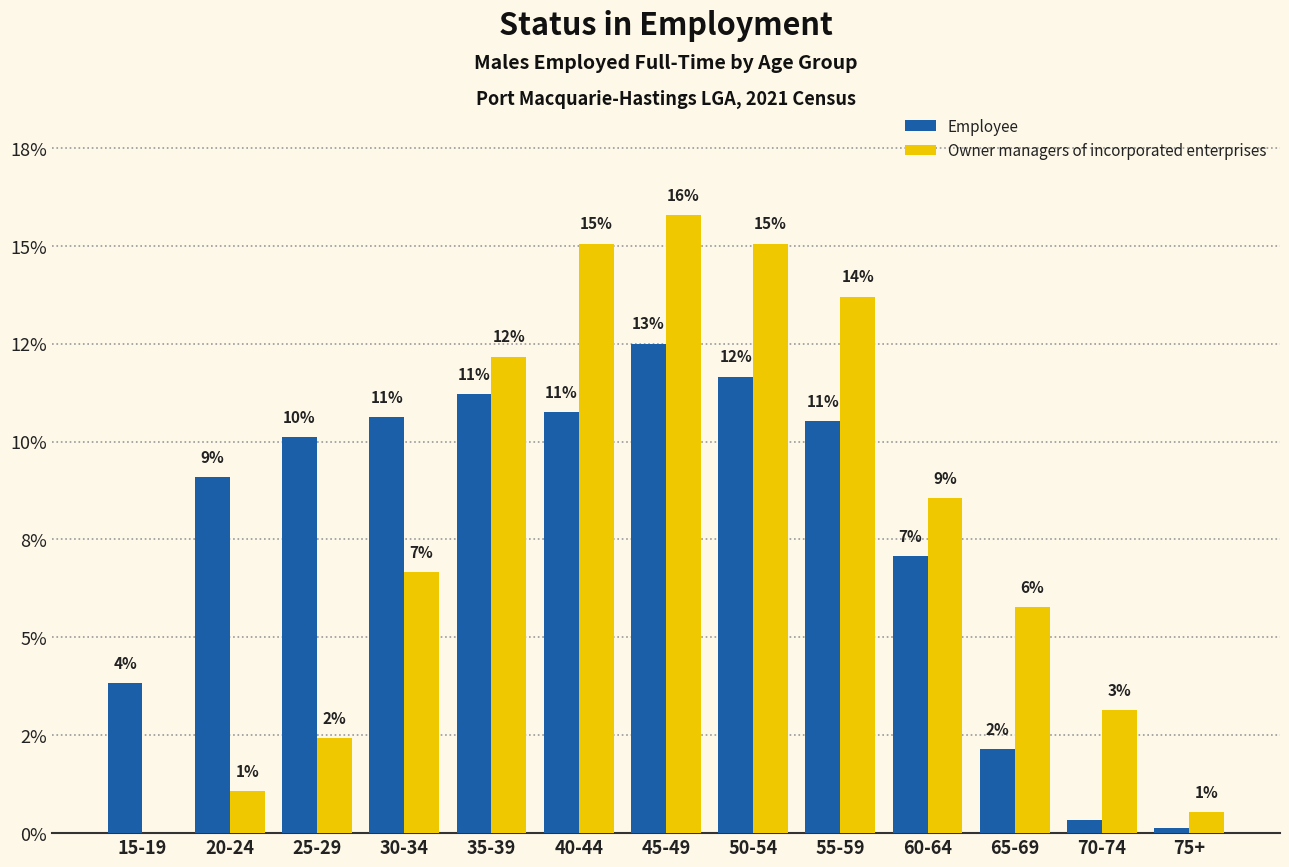

Where is Employee nearest to the value 6?

60-64